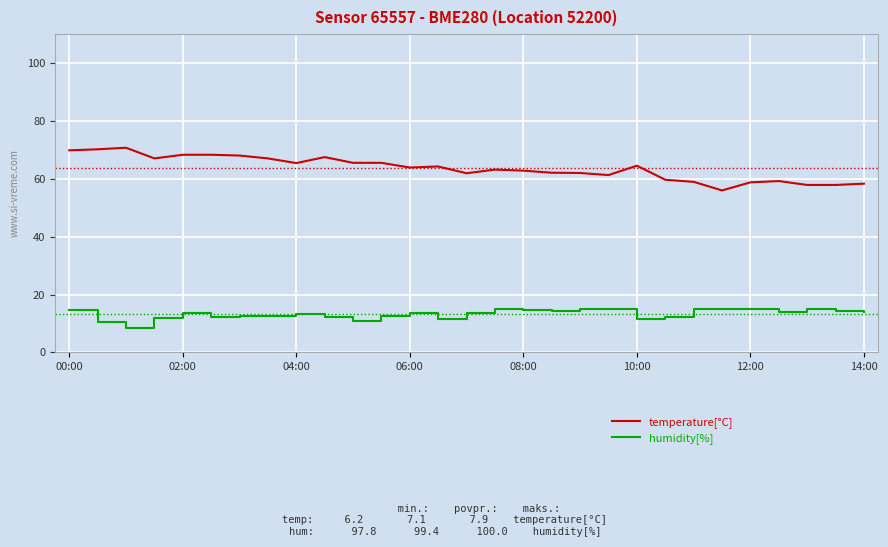

What is the smallest value displayed?

8.3